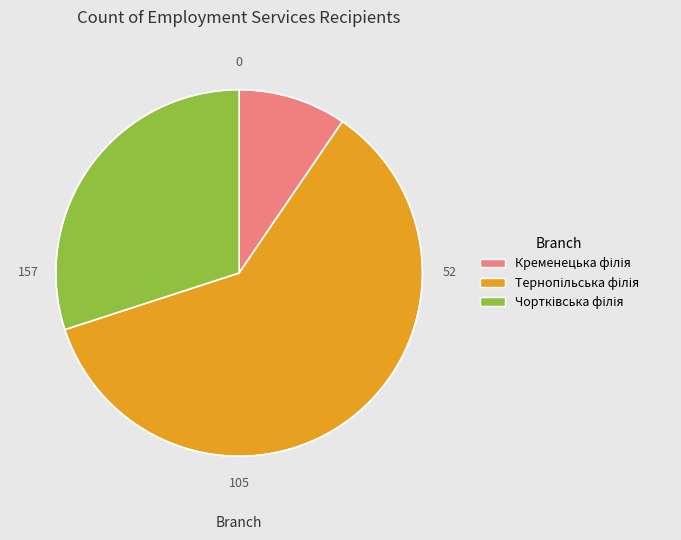

How many slices are in this pie chart?

3